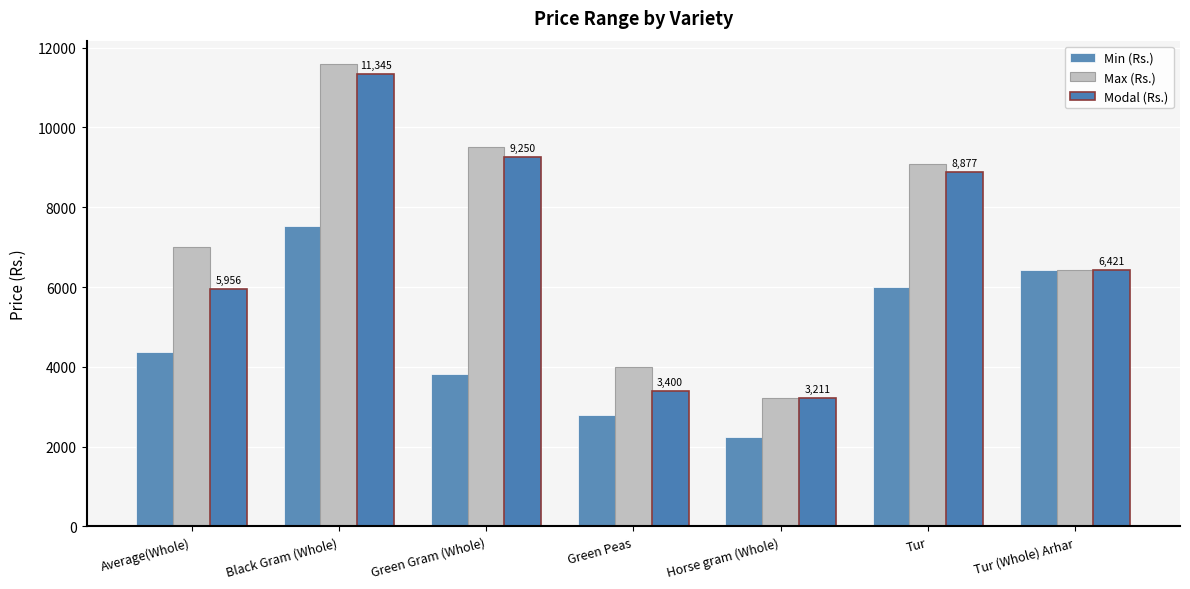

At which label does Modal (Rs.) reach its minimum?

Horse gram (Whole)